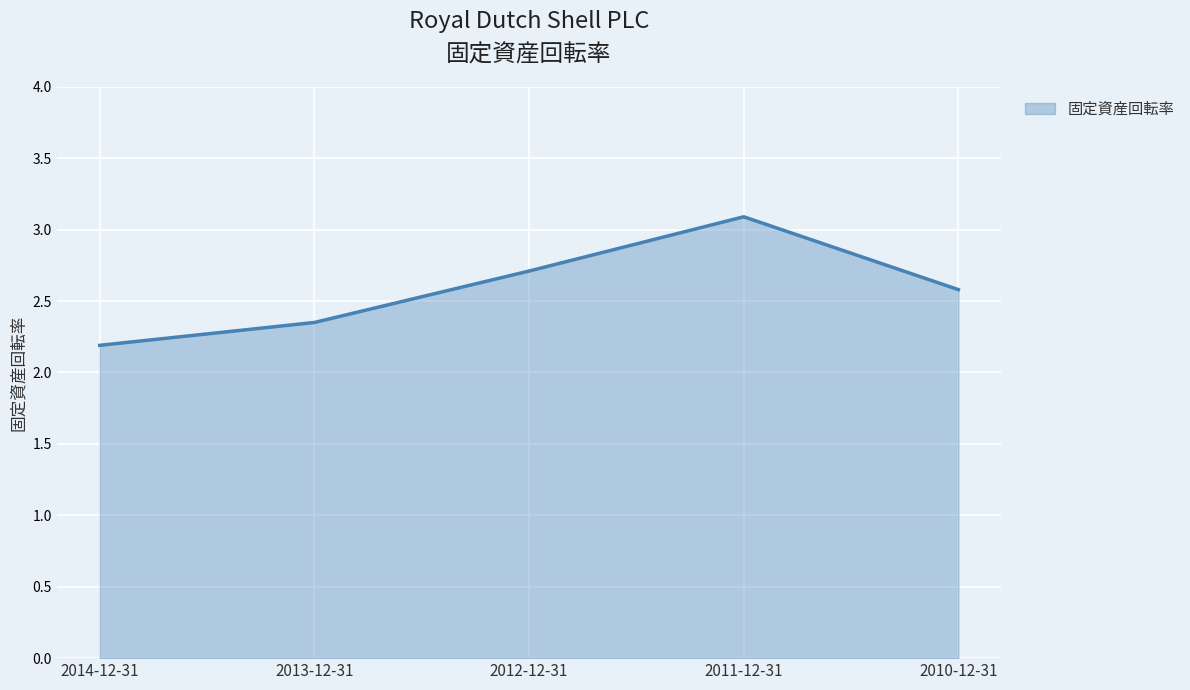

What is the average value?

2.6